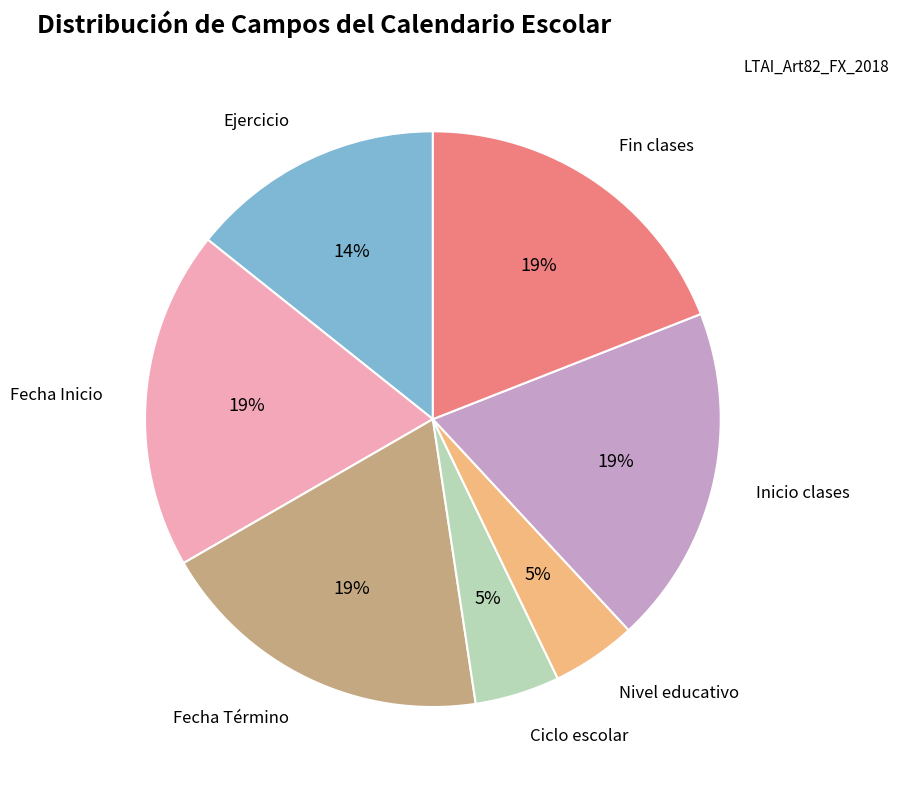

To the nearest percent, what portion does Fin clases represent?

19%